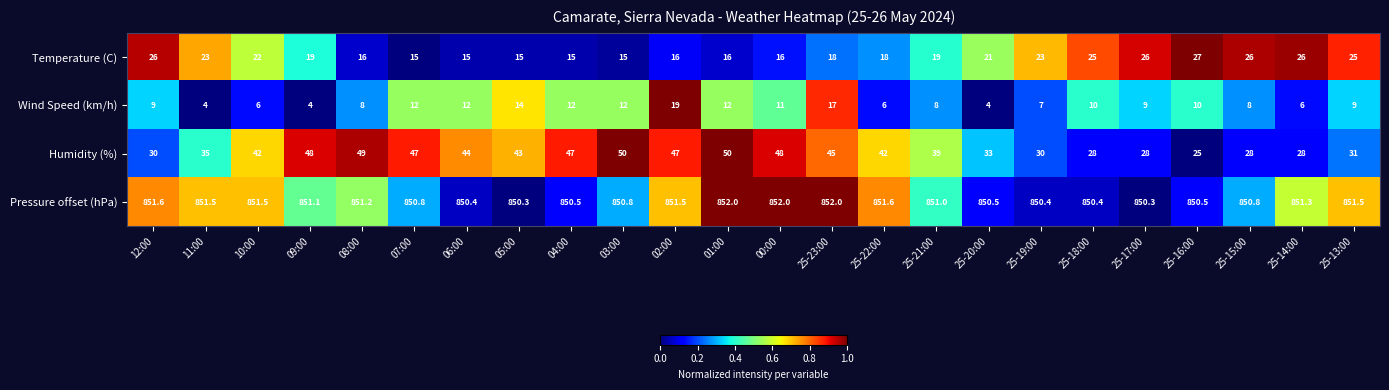

Which series has the largest range (max minus min)?

Humidity (%)